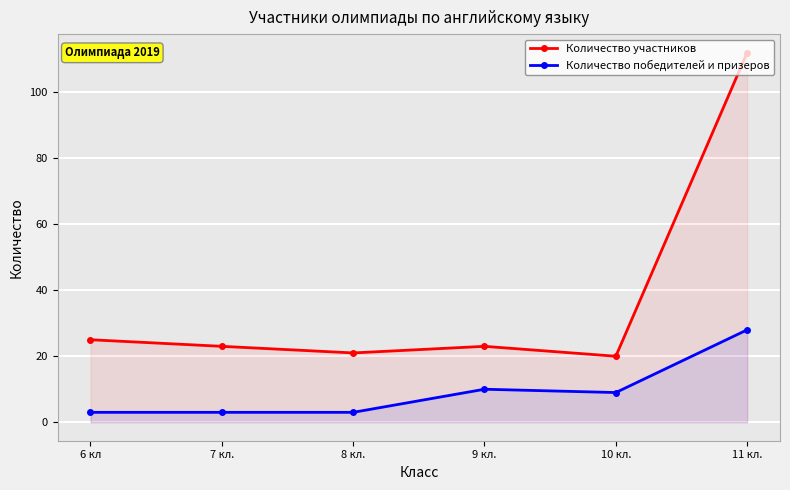

What is the smallest value displayed?

3